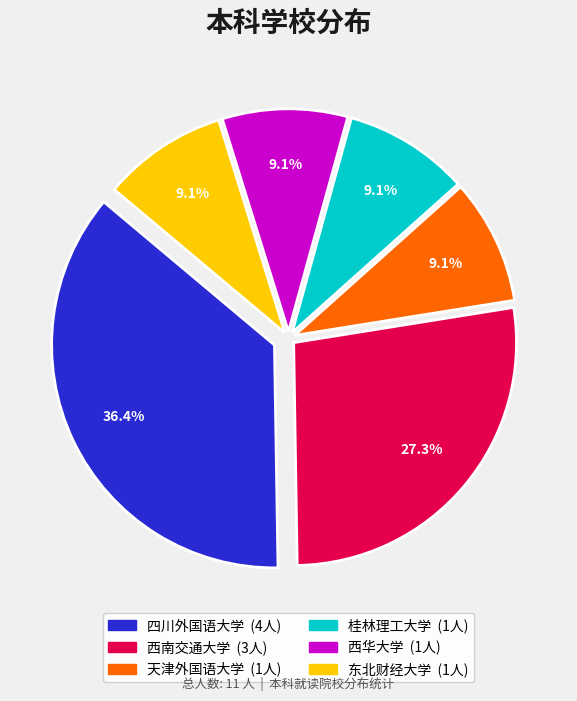

Is it true that 西南交通大学 is 27% of the pie?

True